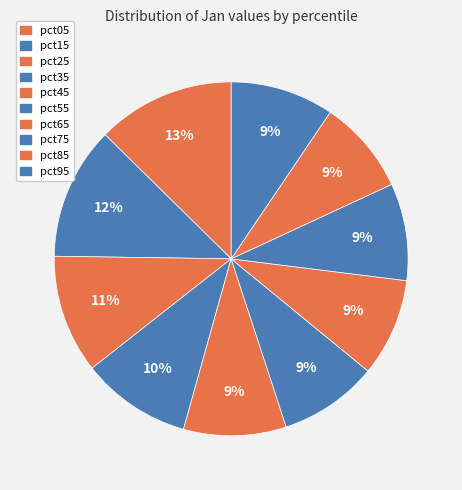

What is the largest slice in the pie chart?

pct05